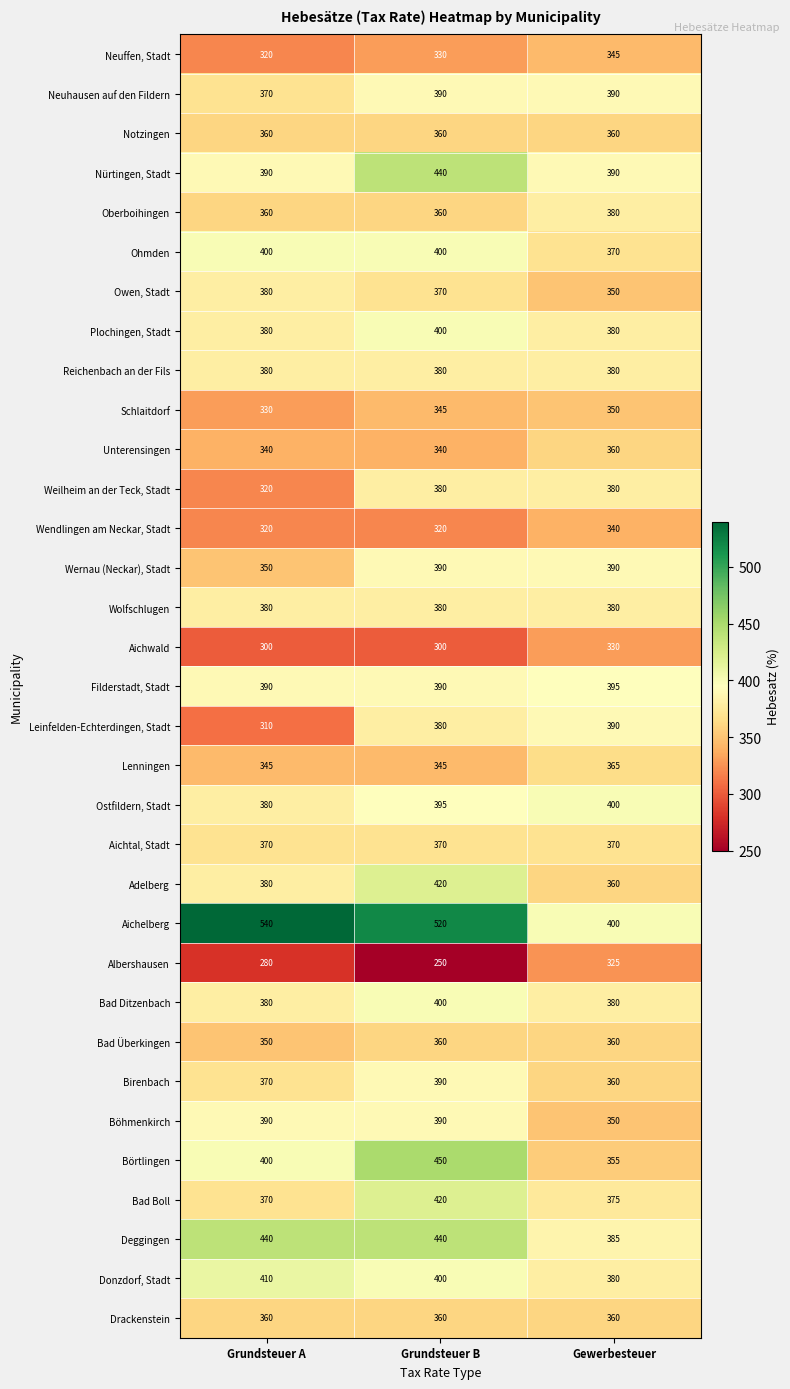

Rank the categories by Börtlingen value from lowest to highest.

Gewerbesteuer, Grundsteuer A, Grundsteuer B